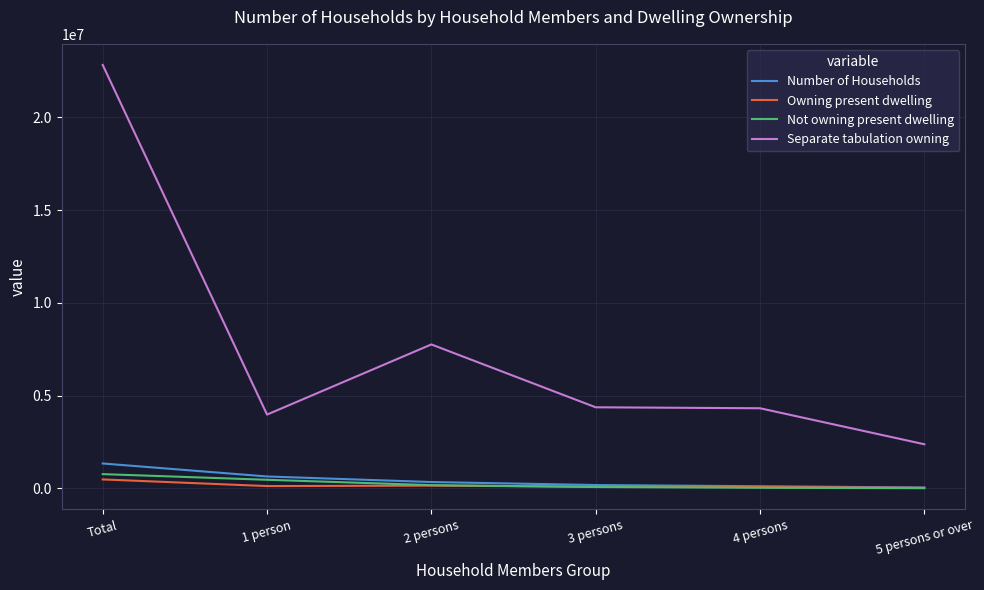

The Number of Households series shows 1345000 at Total. True or false?

True